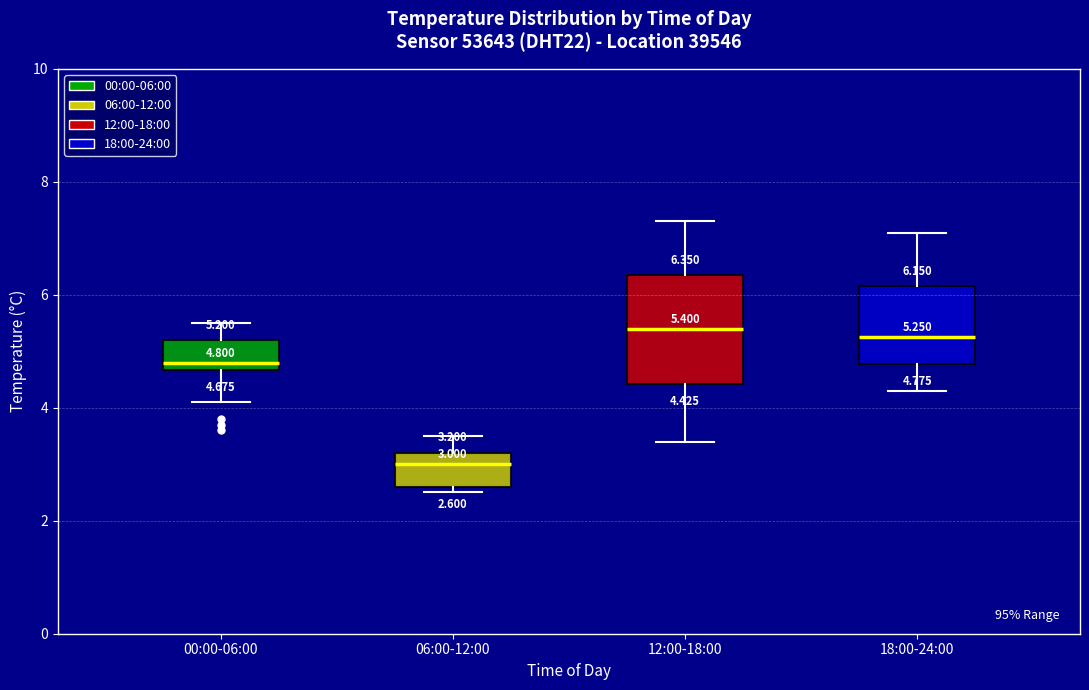

Comparing the boxes themselves (not the whiskers), which one is the tallest?

12:00-18:00